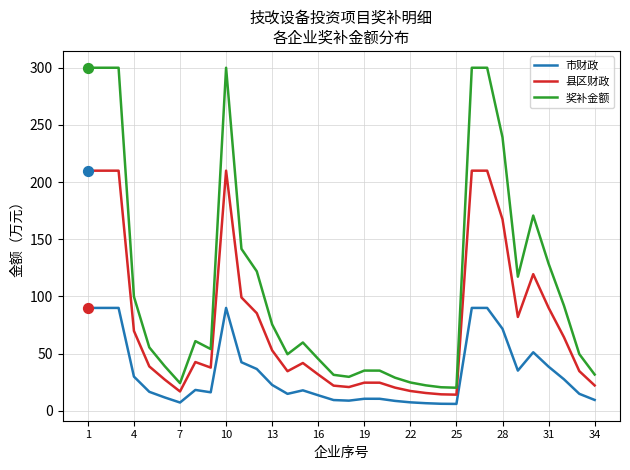

Which series has the widest spread of values?

奖补金额